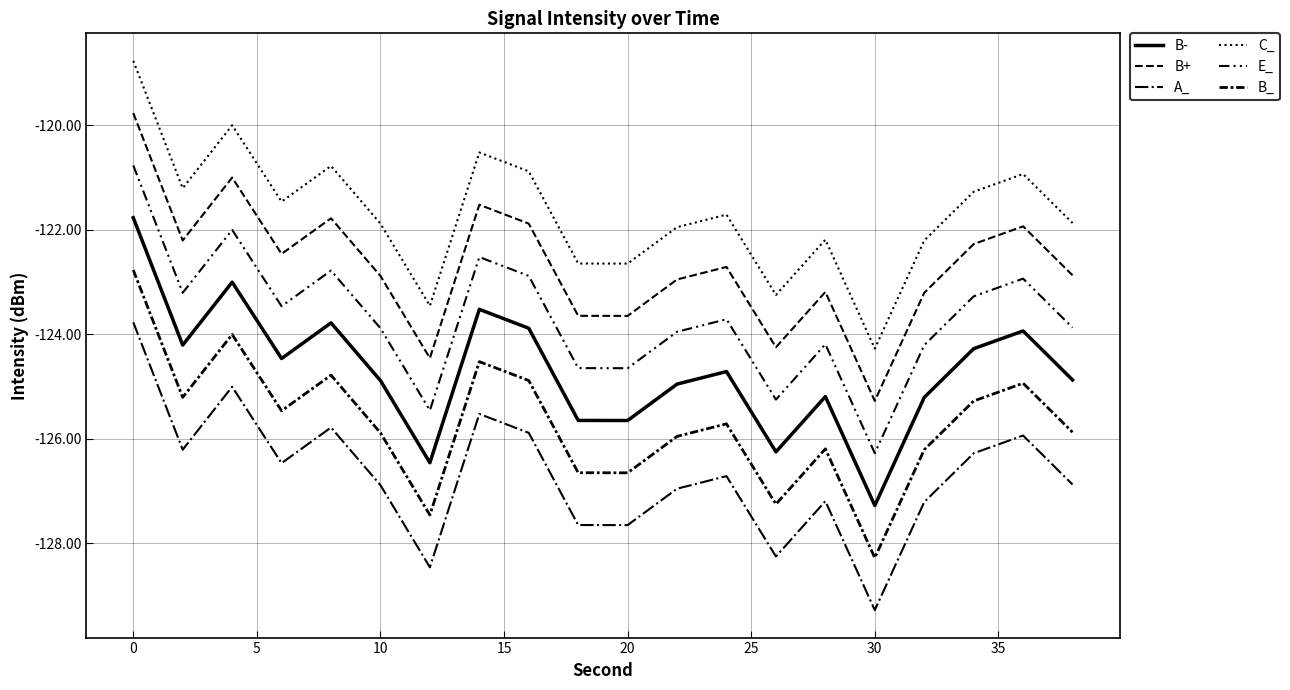

How many lines are shown in the chart?

6